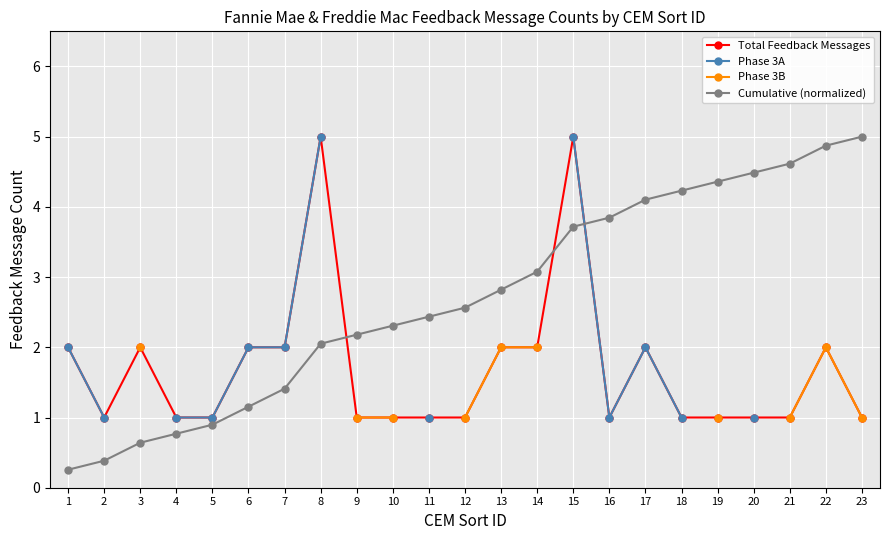

How many values in the Total Feedback Messages series exceed 1?

10